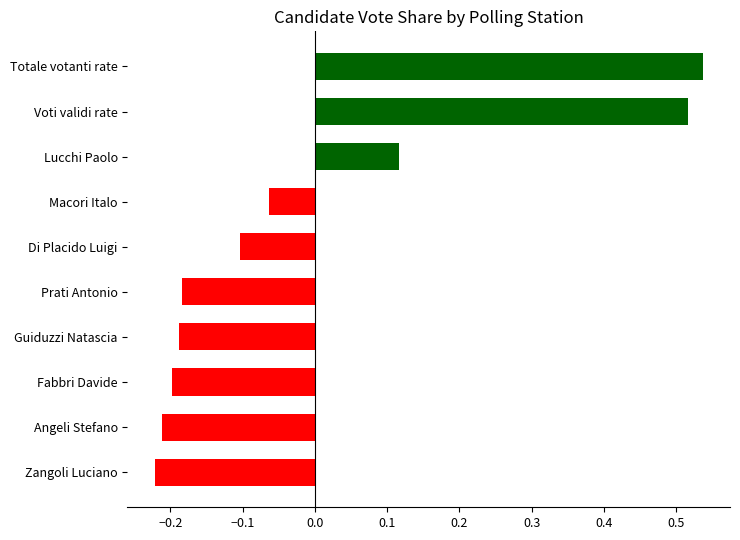

What is the sum of the values at Lucchi Paolo and Totale votanti rate?

0.7